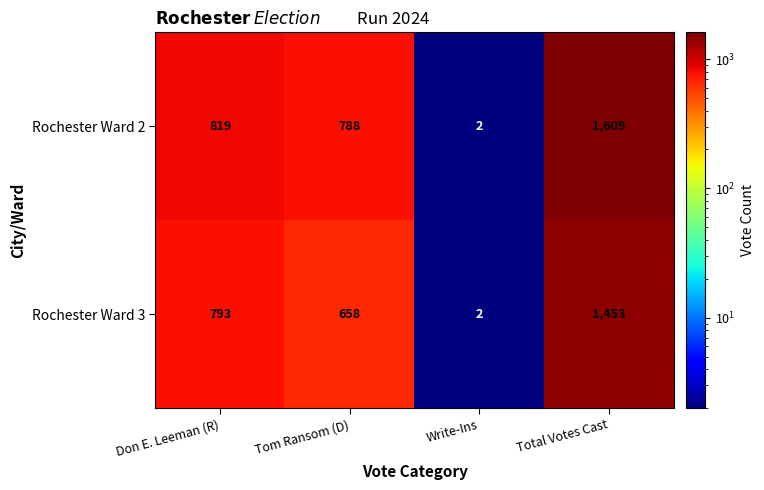

True or false: Rochester Ward 3 has a value of 3 at Write-Ins.

False